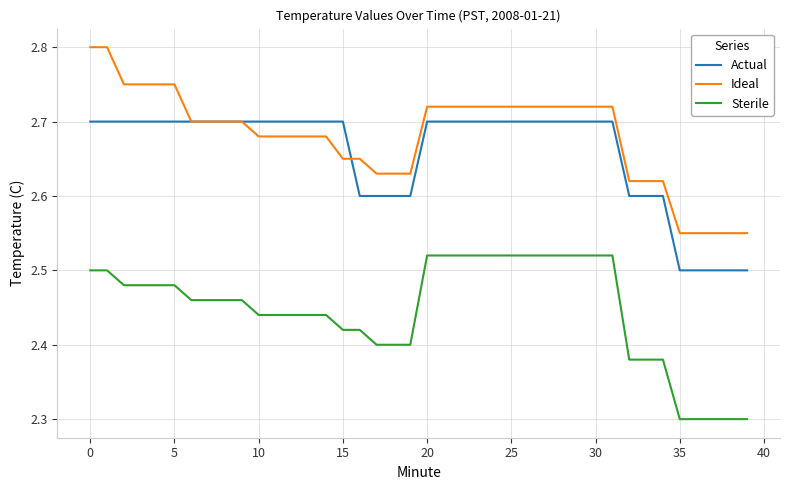

Which series has the widest spread of values?

Ideal